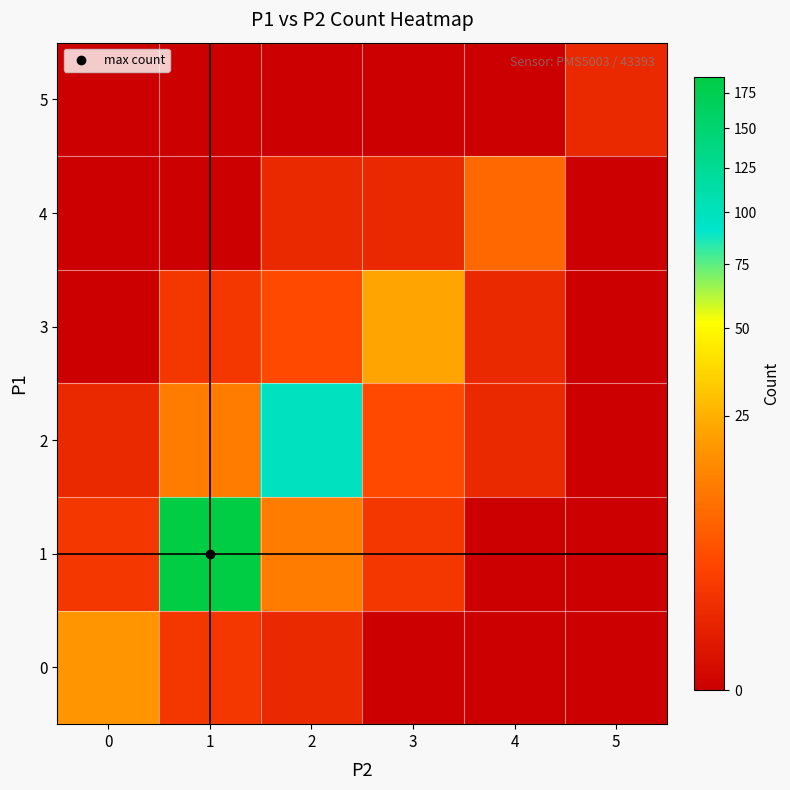

Reading left to right, list all the values displayed in this chart.

0: 0=18	1=2	2=1	3=0	4=0	5=0
1: 0=2	1=187	2=12	3=2	4=0	5=0
2: 0=1	1=12	2=98	3=4	4=1	5=0
3: 0=0	1=2	2=4	3=22	4=1	5=0
4: 0=0	1=0	2=1	3=1	4=8	5=0
5: 0=0	1=0	2=0	3=0	4=0	5=1